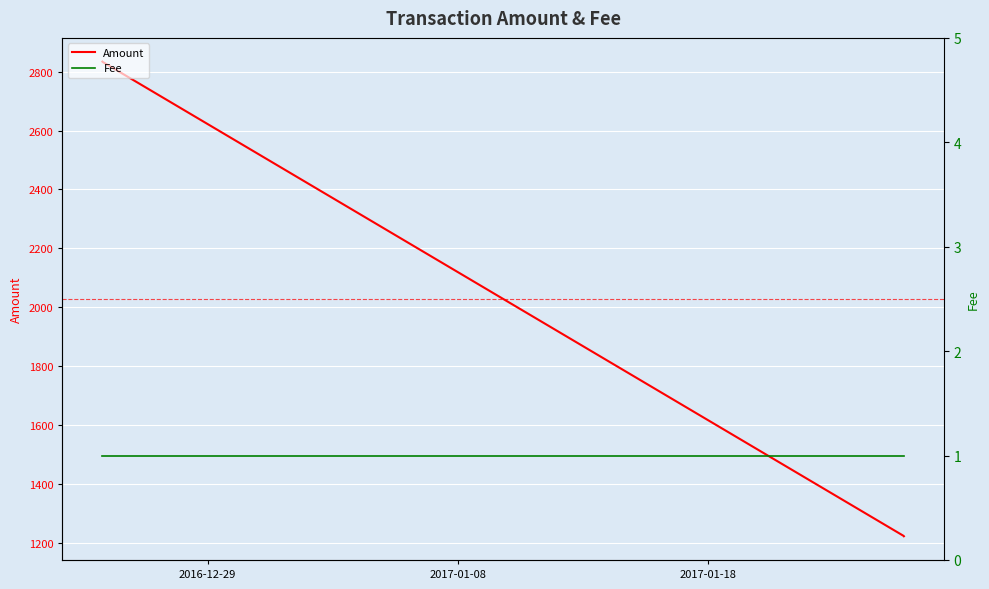

What is the minimum value for Amount?

1222